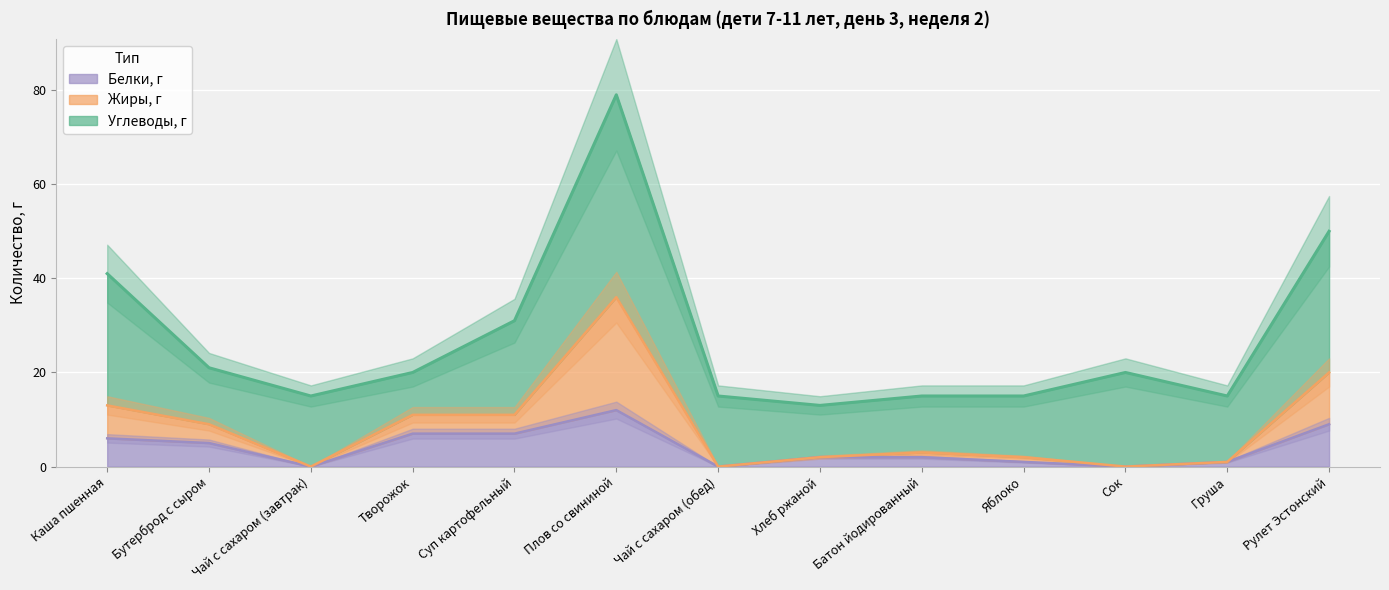

What is the difference between the highest and lowest values at Суп картофельный?

4